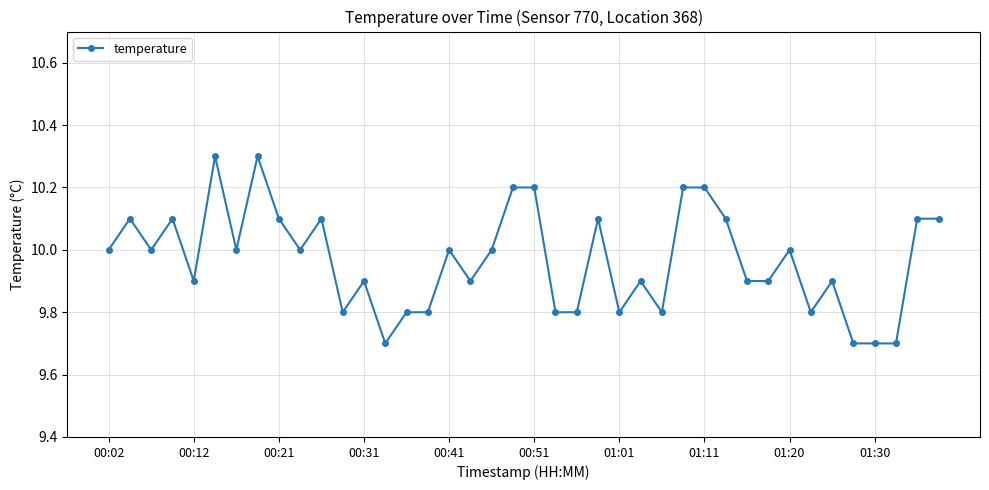

What is the difference between the second highest and second lowest values?

0.6